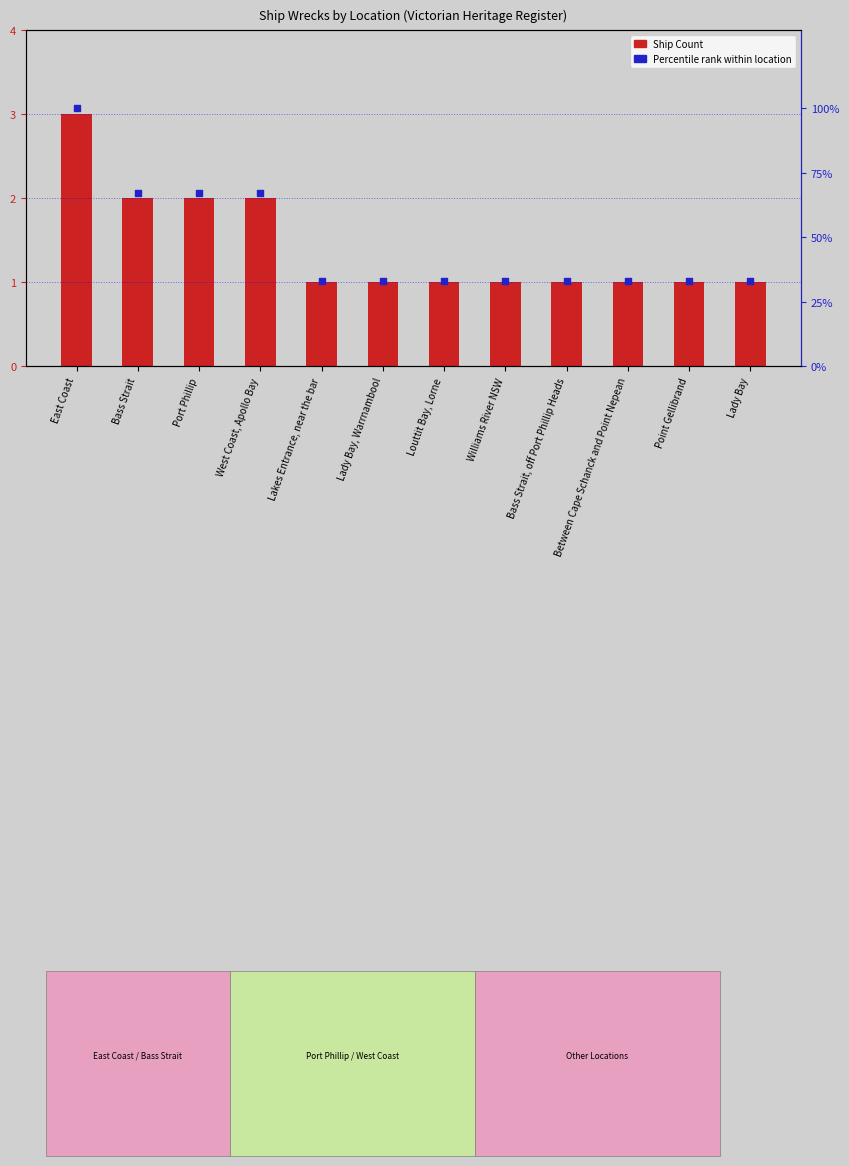

At how many categories does at least one series exceed 37?

4